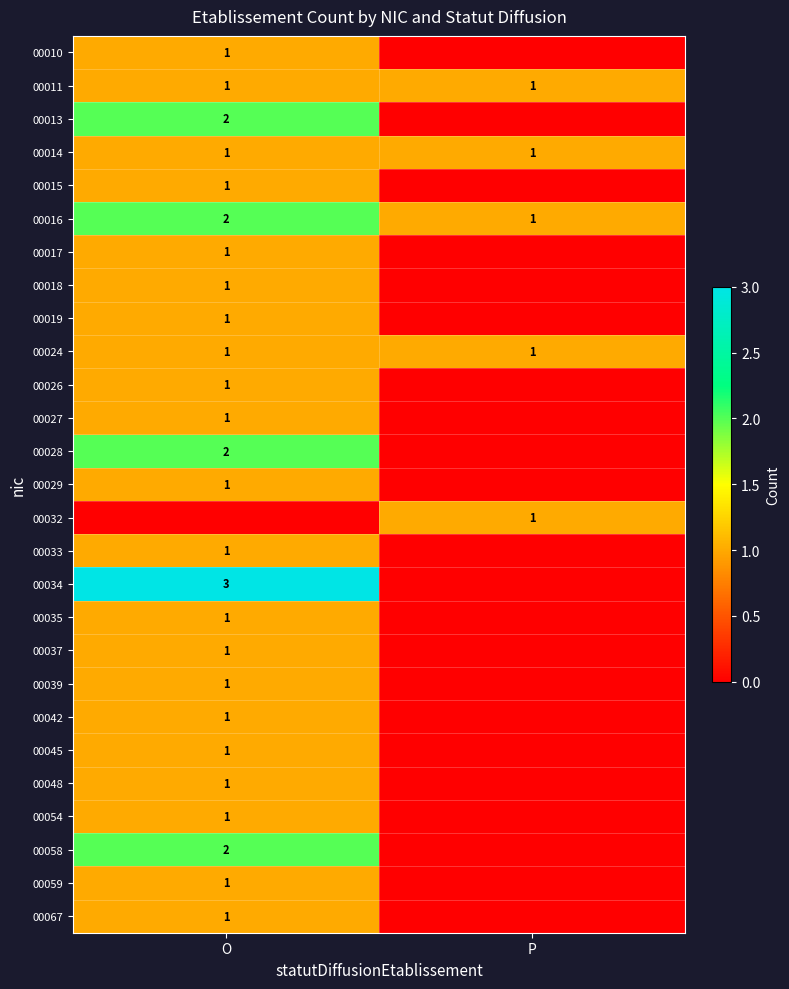

Is it true that 00016 equals 1 at P?

True